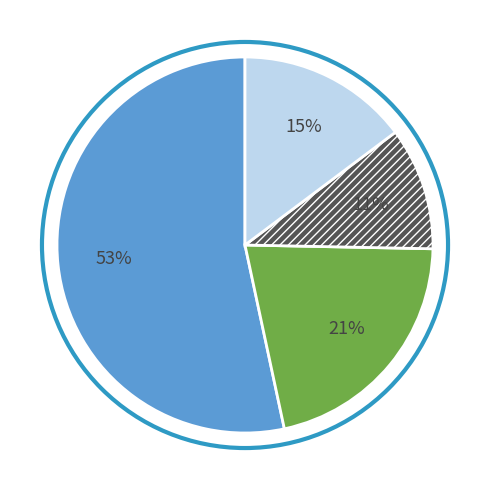

Is there any slice that represents more than half of the pie?

Yes